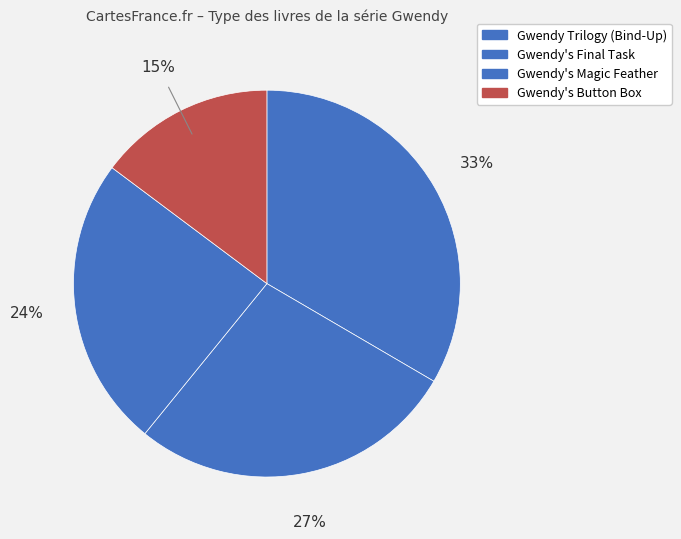

Rank the categories by value from lowest to highest.

Gwendy's Button Box, Gwendy's Magic Feather, Gwendy's Final Task, Gwendy Trilogy (Bind-Up)